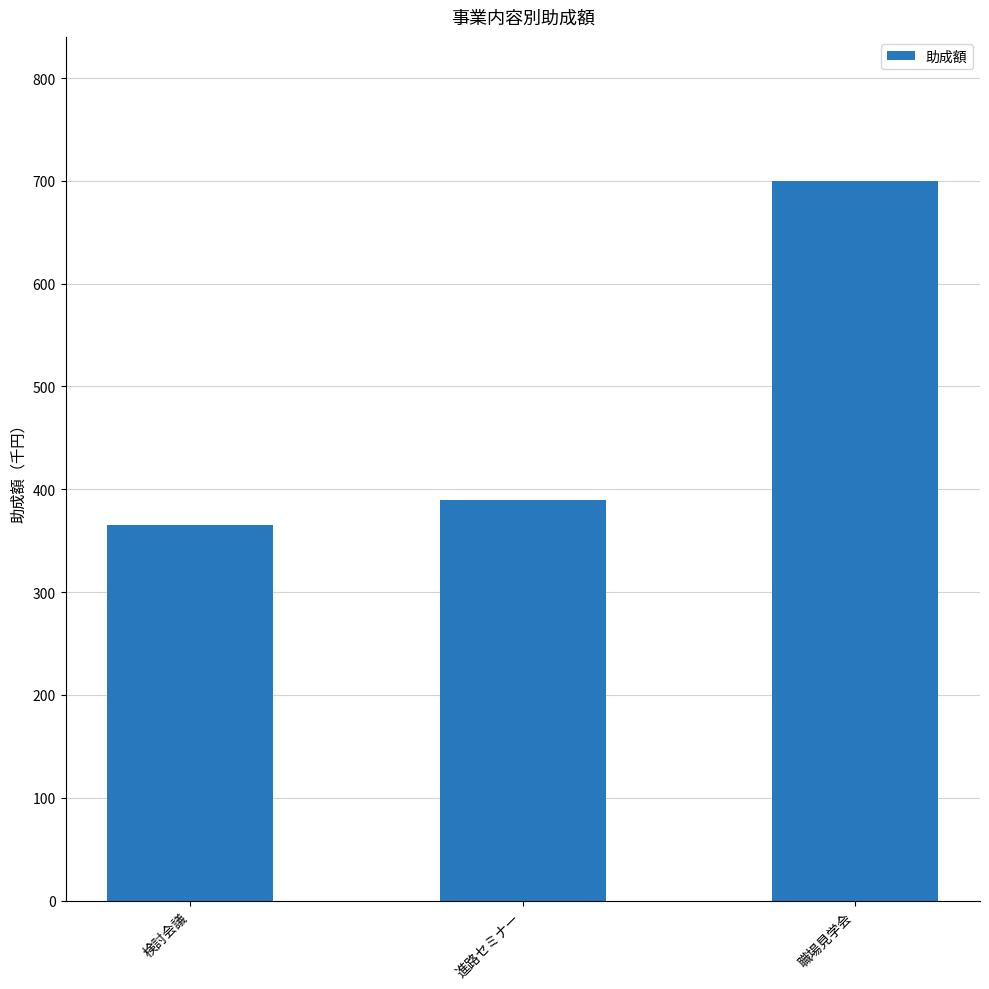

What is the greatest value displayed?

700